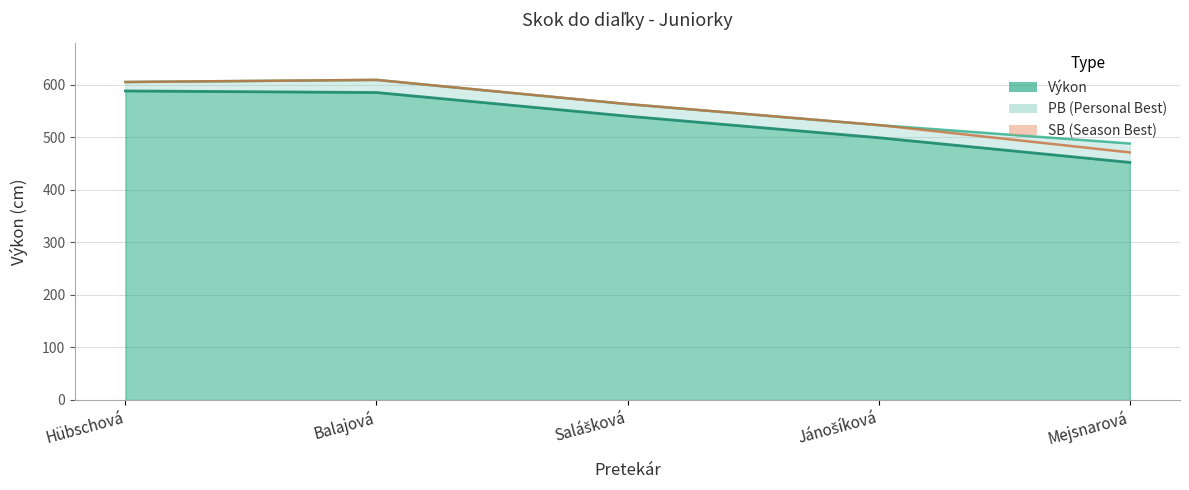

Where does the SB series first go above 563?

Hübschová